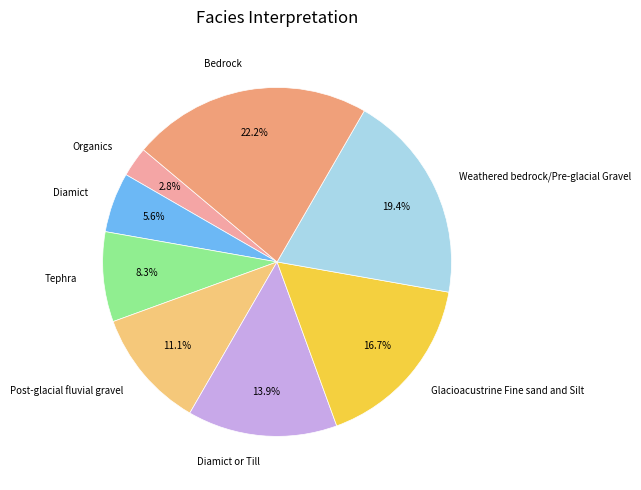

Do Glacioacustrine Fine sand and Silt and Post-glacial fluvial gravel together represent more than half of the pie?

No